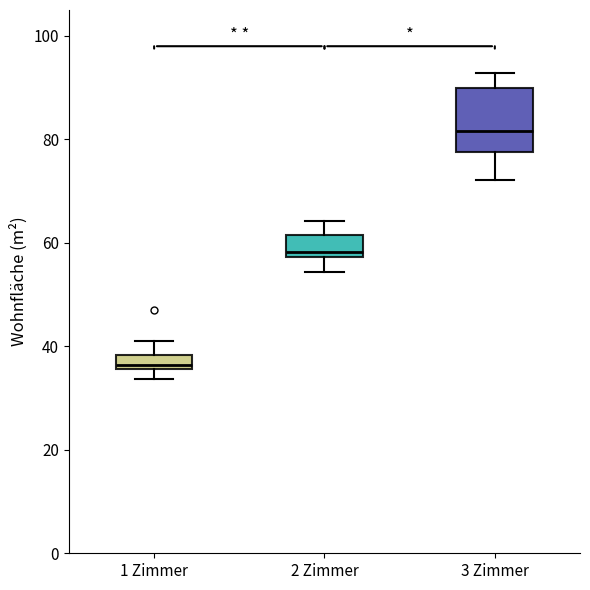

Which box is the tallest, from its lower edge to its upper edge?

3 Zimmer